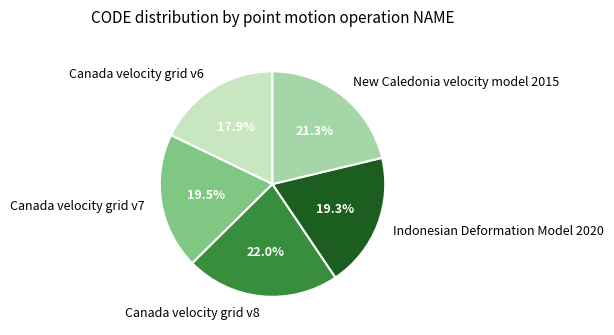

Count the number of slices in the pie.

5